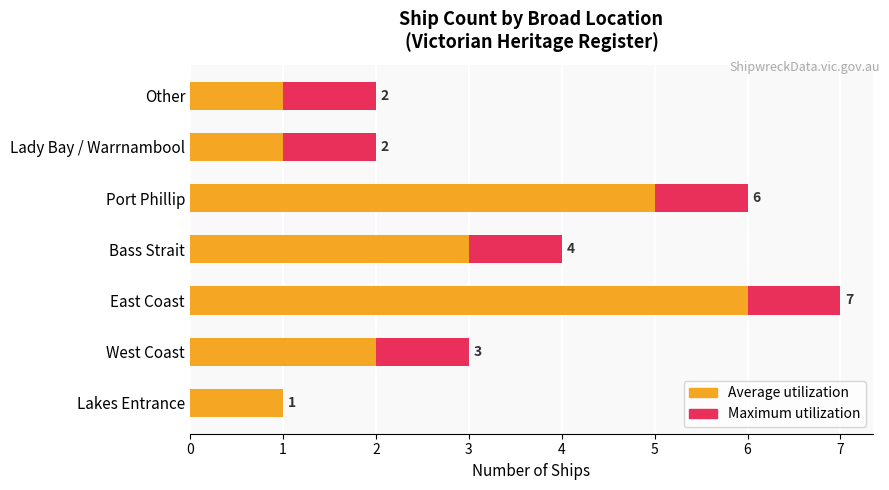

What are all the series names shown in the legend?

Maximum utilization, Average utilization